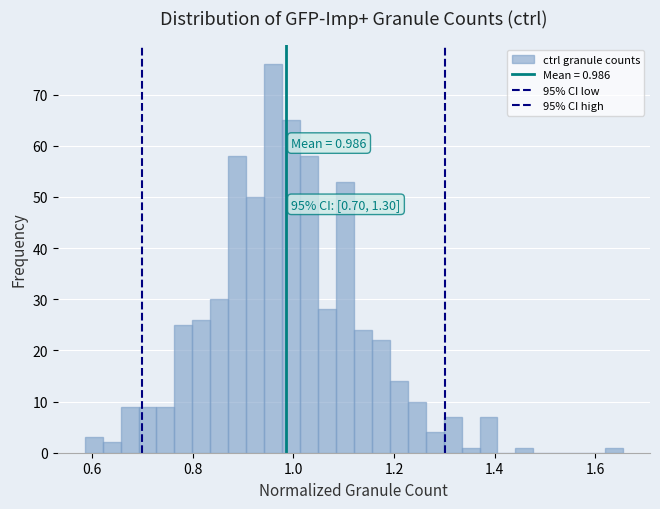

Read against the x-axis, roughly where is the centre of the tallest bar?

0.96